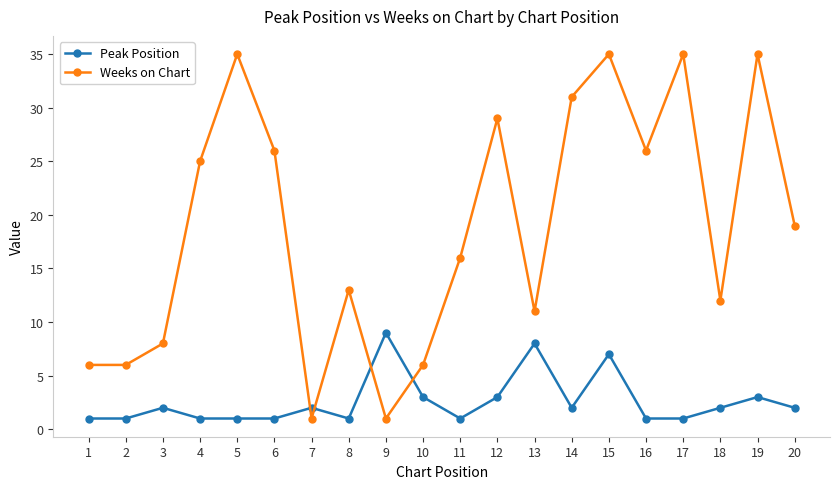

True or false: Weeks on Chart and Peak Position cross at least once.

True